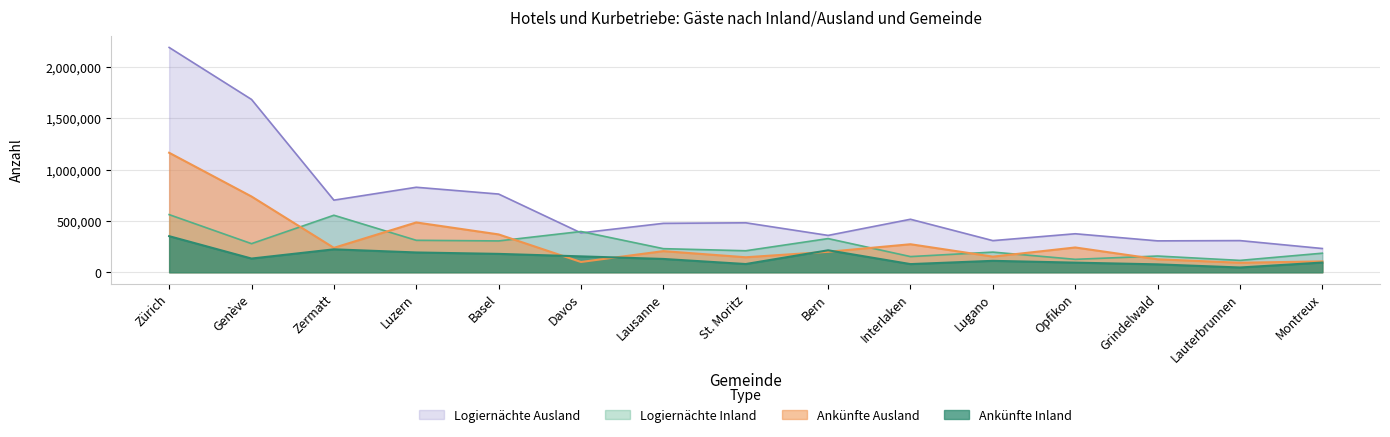

At which label is Logiernächte Ausland closest to 1212018?

Luzern